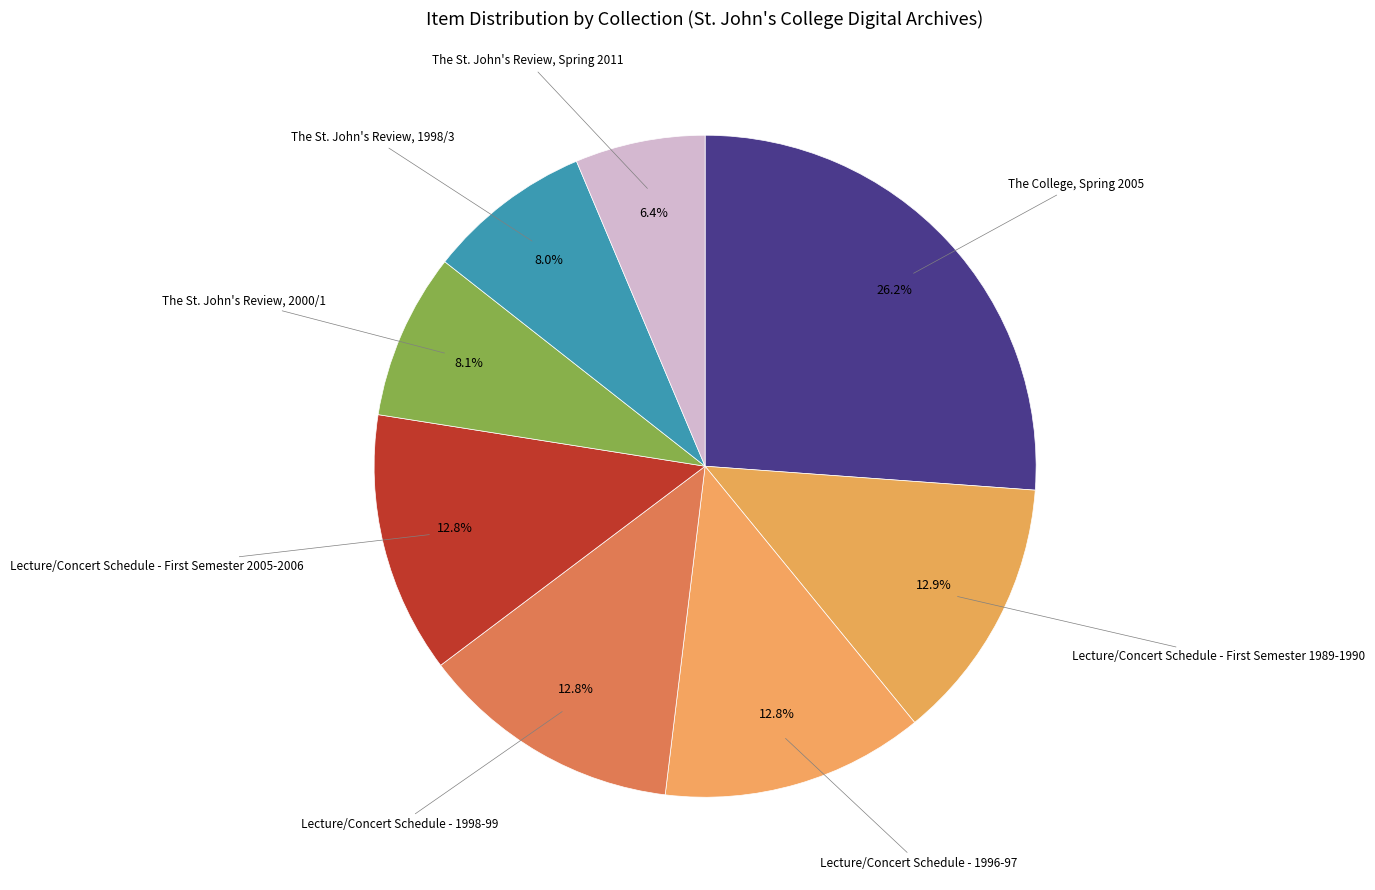

How many slices are in this pie chart?

8